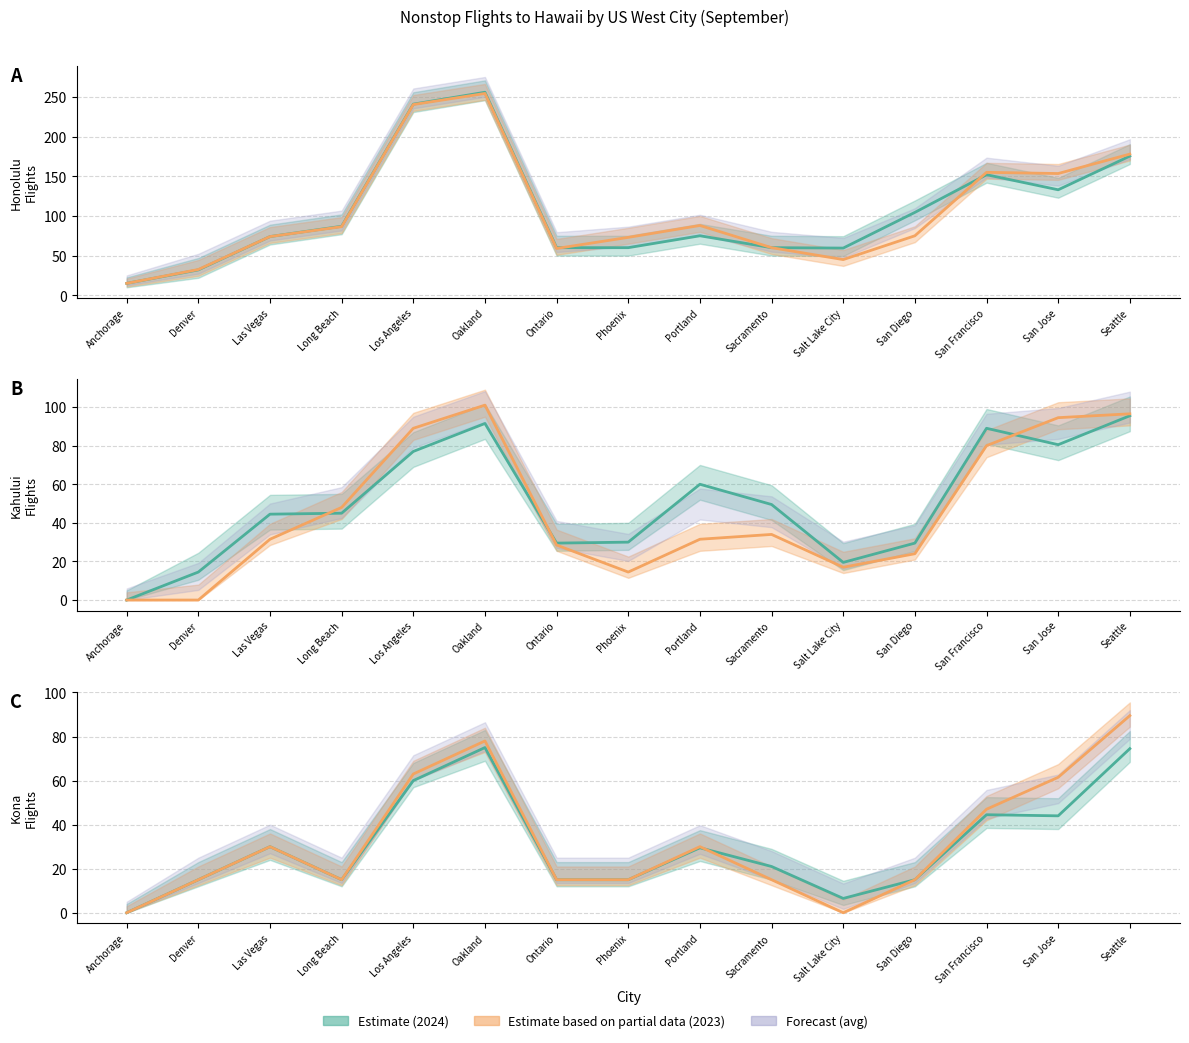

True or false: Kahului 2023 and Honolulu 2024 cross at least once.

False